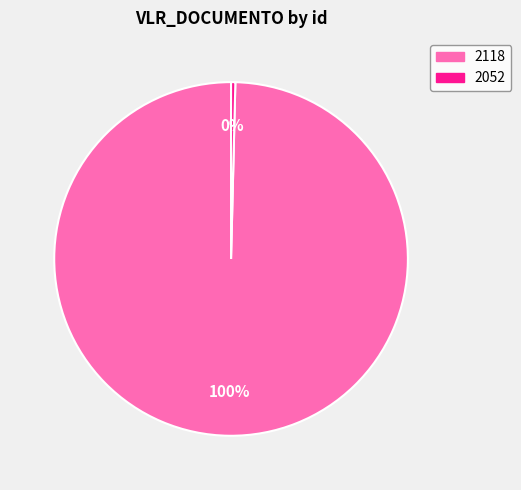

To the nearest percent, what percentage of the pie is 2118?

100%